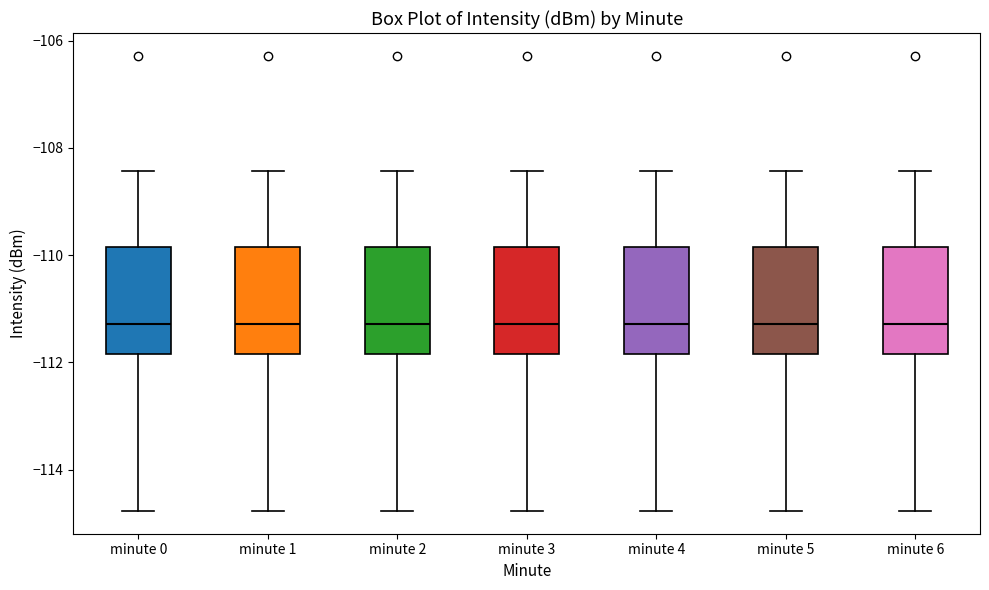

Reading left to right, read every box against the y-axis: the position of its median line, the range the box covers, and the ends of its whiskers. The values are not printed on the chart, so give them approximately, as read against the axis.

minute 0: median -111.2, box -111.8 to -109.8, whiskers -114.8 to -108.4
minute 1: median -111.2, box -111.8 to -109.8, whiskers -114.8 to -108.4
minute 2: median -111.2, box -111.8 to -109.8, whiskers -114.8 to -108.4
minute 3: median -111.2, box -111.8 to -109.8, whiskers -114.8 to -108.4
minute 4: median -111.2, box -111.8 to -109.8, whiskers -114.8 to -108.4
minute 5: median -111.2, box -111.8 to -109.8, whiskers -114.8 to -108.4
minute 6: median -111.2, box -111.8 to -109.8, whiskers -114.8 to -108.4